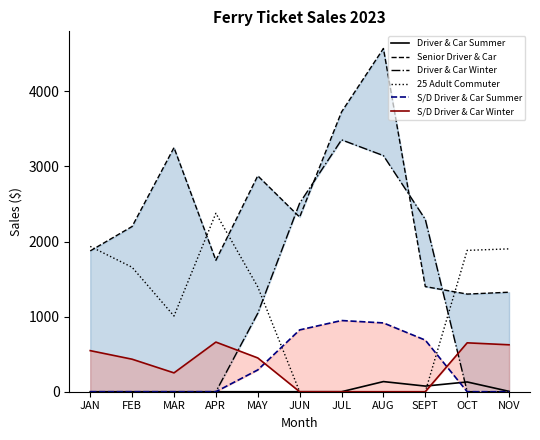

The Driver & Car Summer series shows -42 at APR. True or false?

False